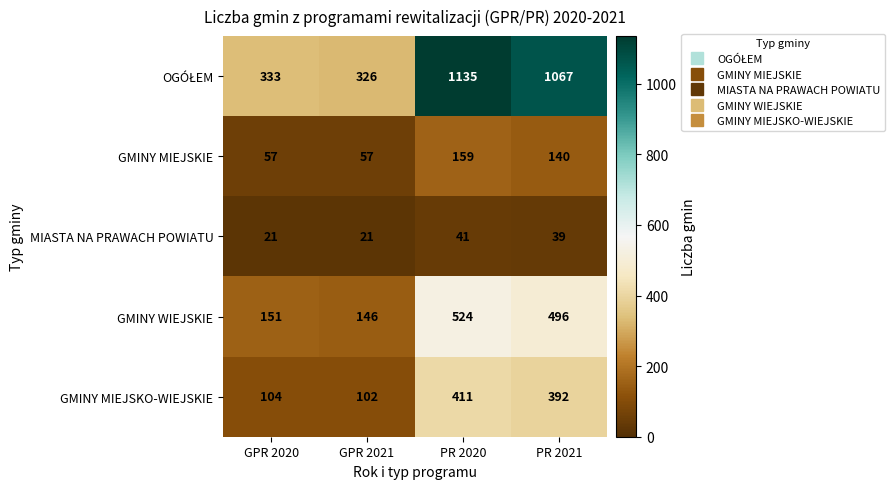

What is the spread (max minus min) of values at PR 2021?

1028